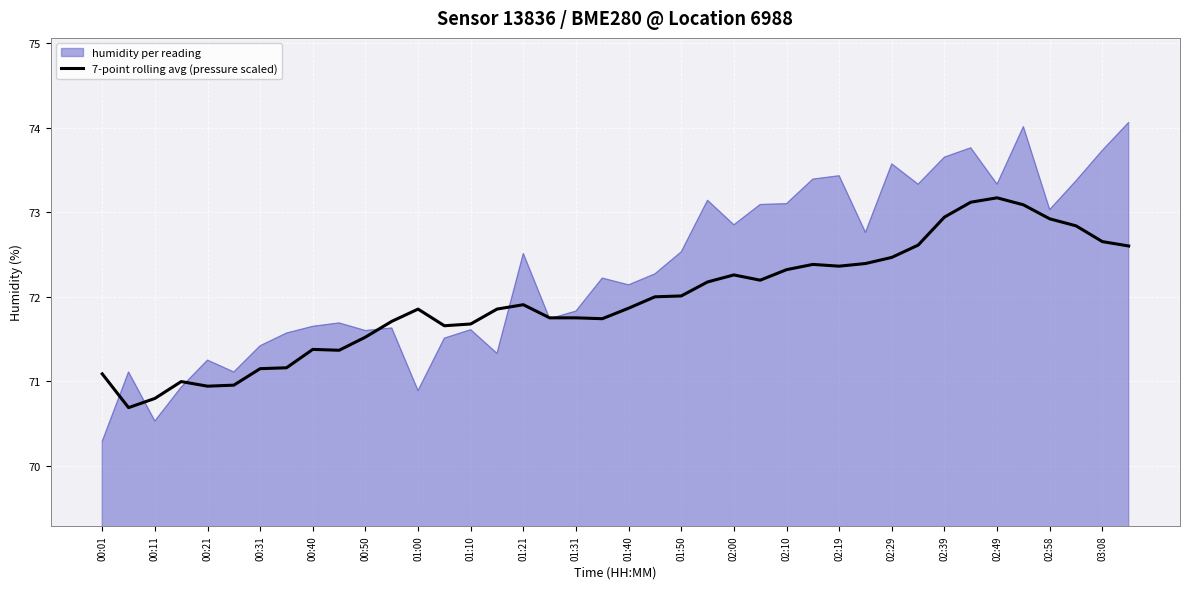

Which series has the largest range (max minus min)?

humidity per reading